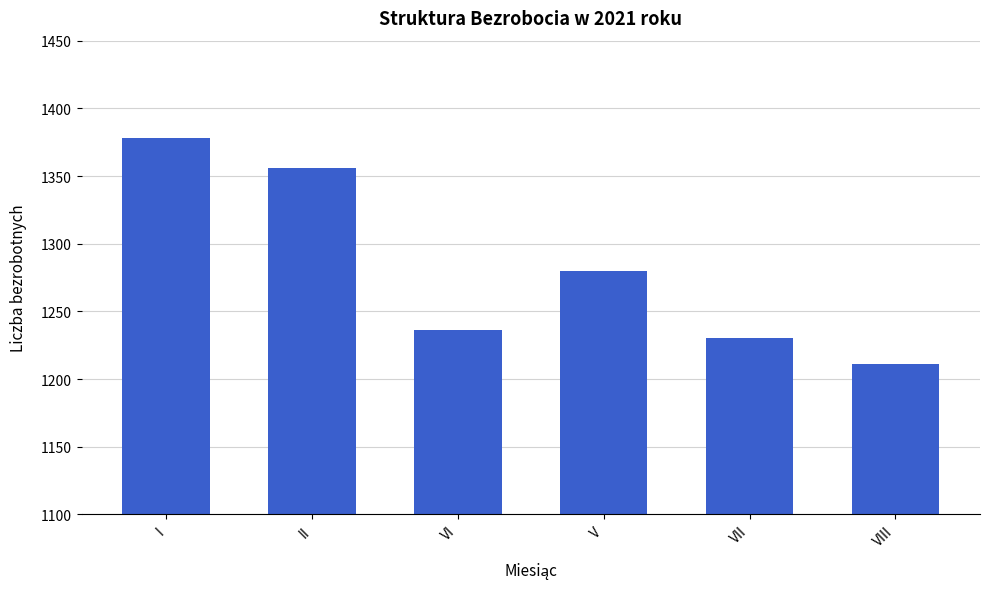

What is the approximate value at VIII, to the nearest 50?

1200